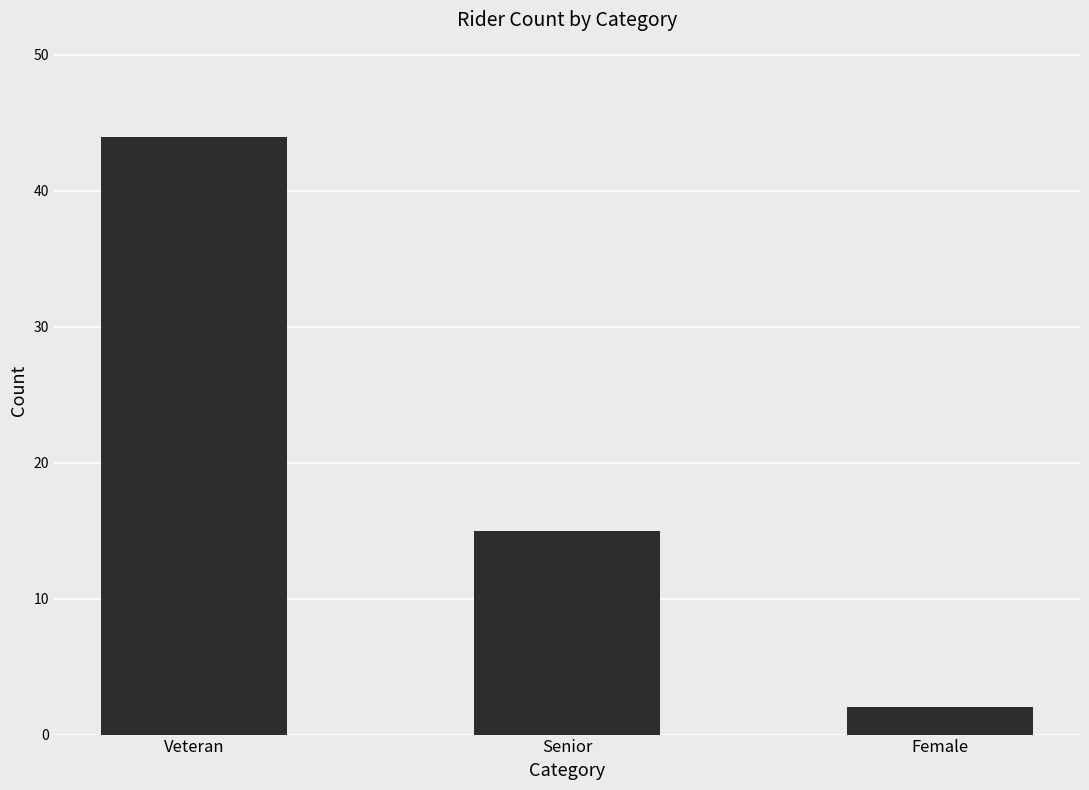

How many data points does each series have?

3